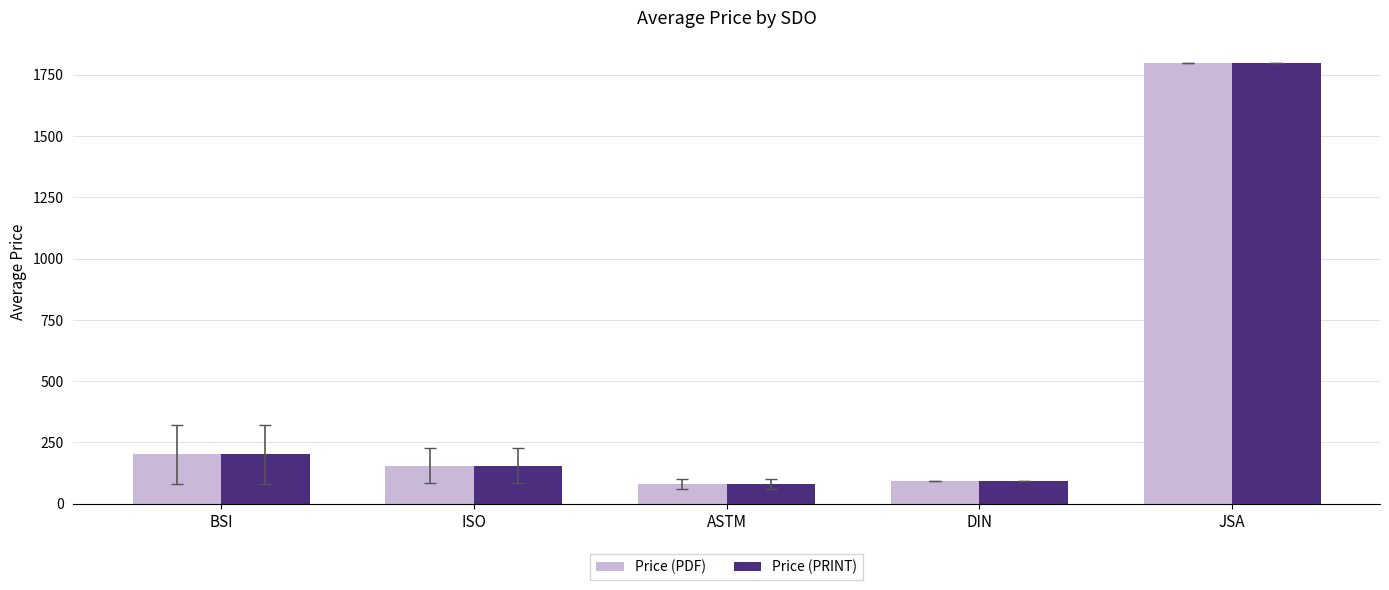

Is it true that Price (PRINT) equals 266.3 at ISO?

False